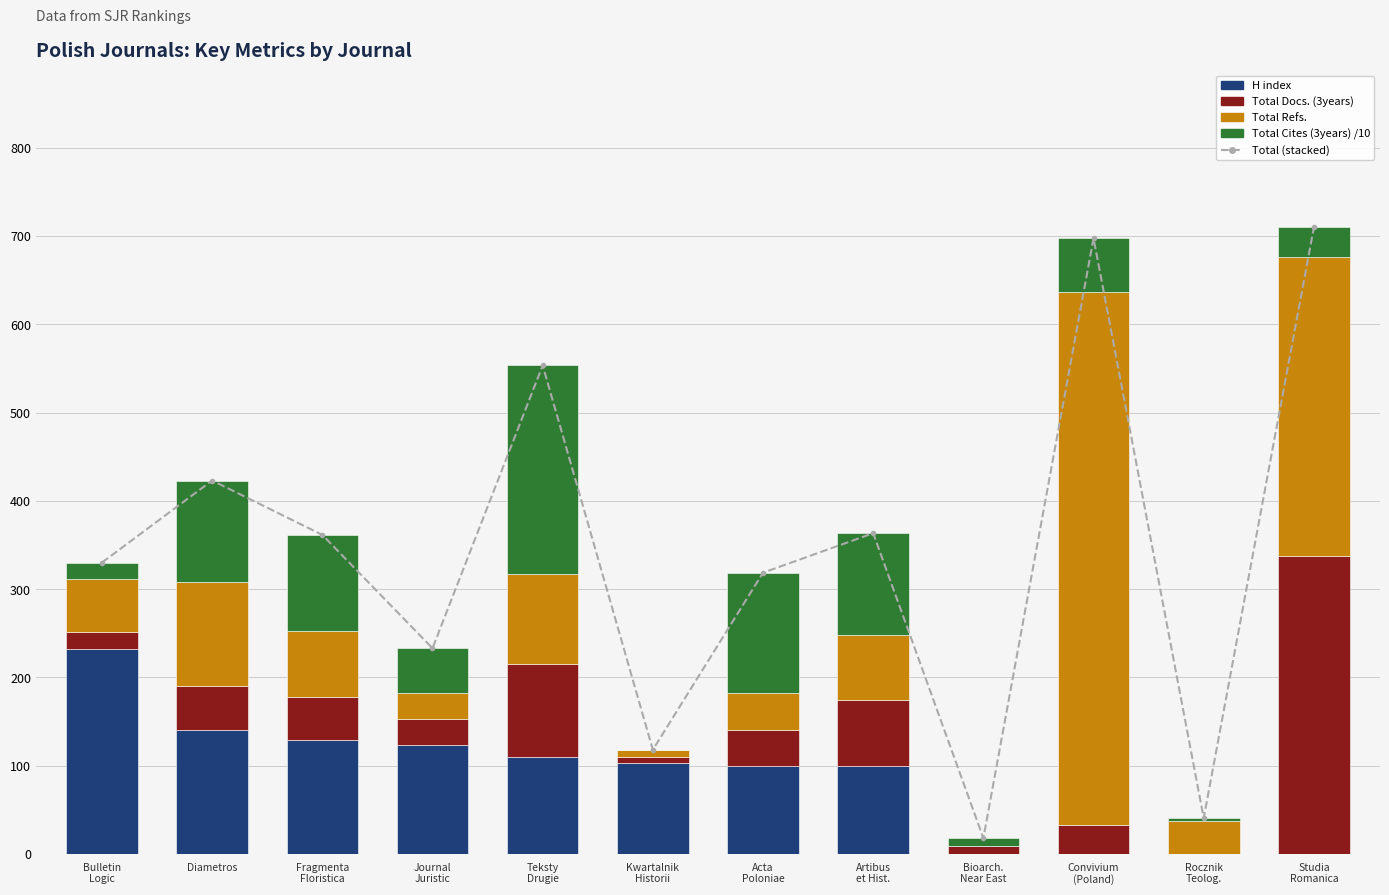

List the labels in order of Total Refs. value, smallest first.

Bioarch.
Near East, Kwartalnik
Historii, Journal
Juristic, Rocznik
Teolog., Acta
Poloniae, Bulletin
Logic, Artibus
et Hist., Fragmenta
Floristica, Teksty
Drugie, Diametros, Studia
Romanica, Convivium
(Poland)